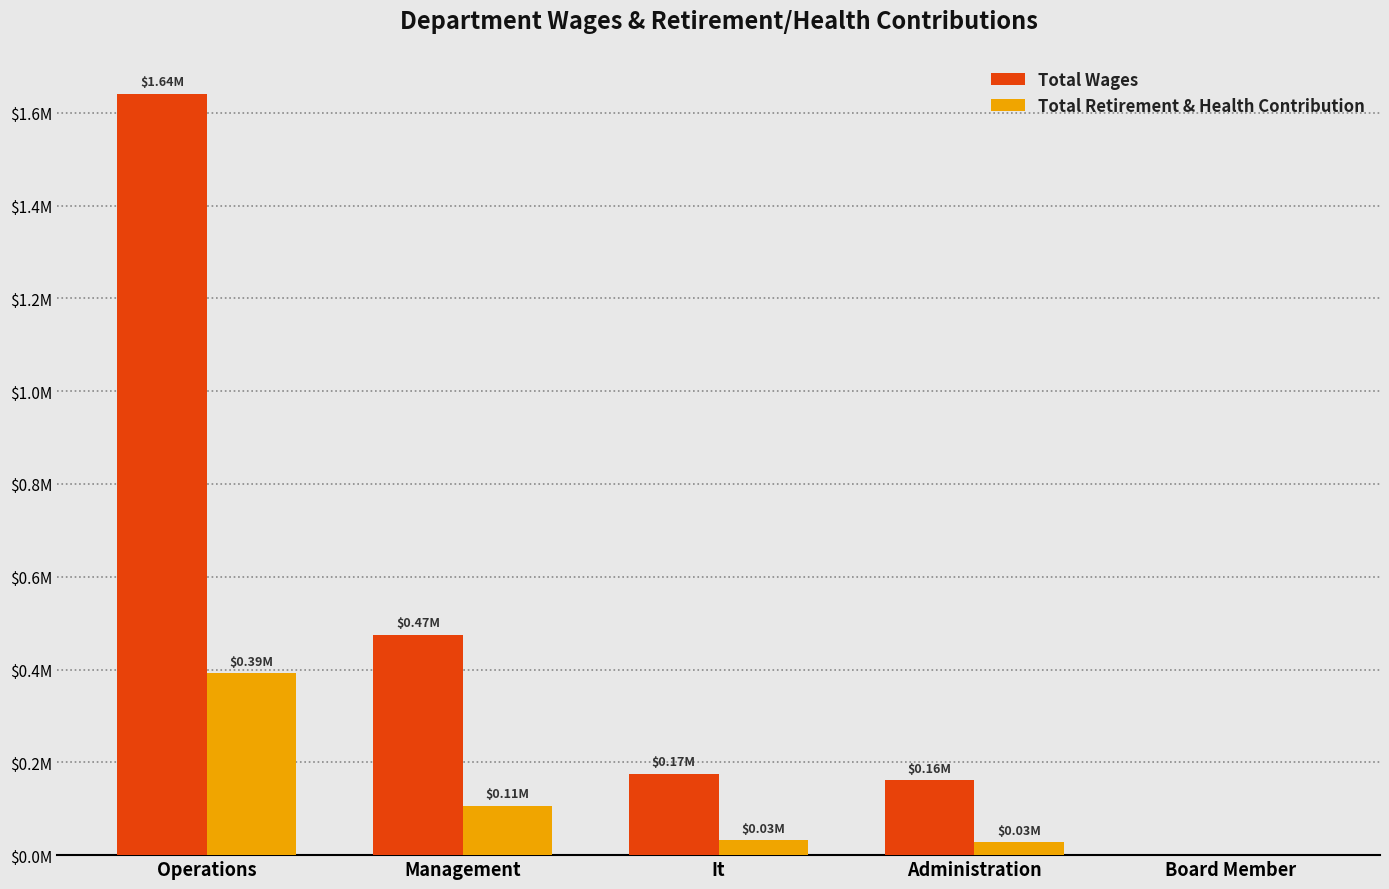

What are all the series names shown in the legend?

Total Wages, Total Retirement & Health Contribution